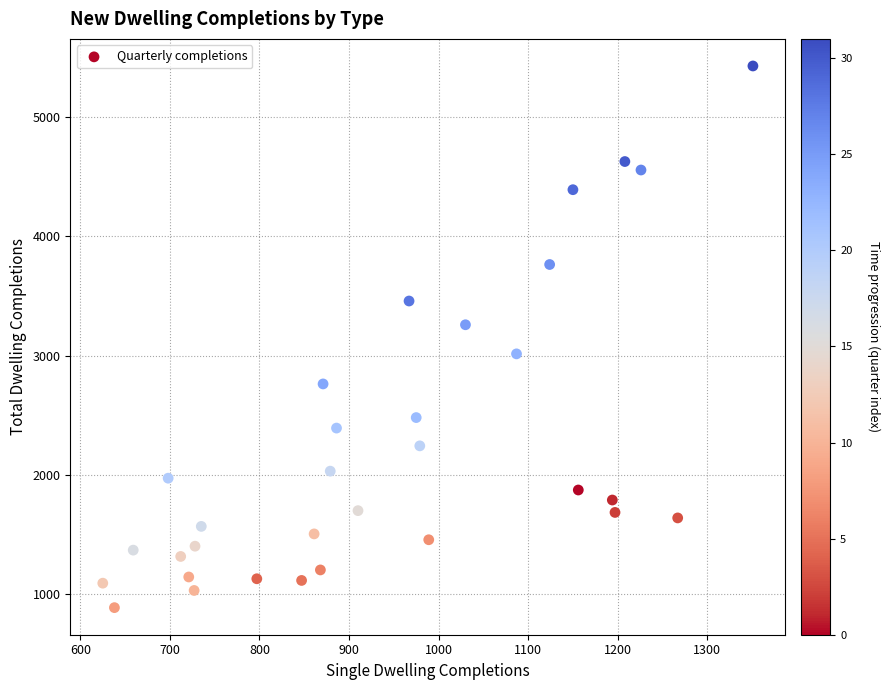

What is the range of Y values (max minus min)?

4540